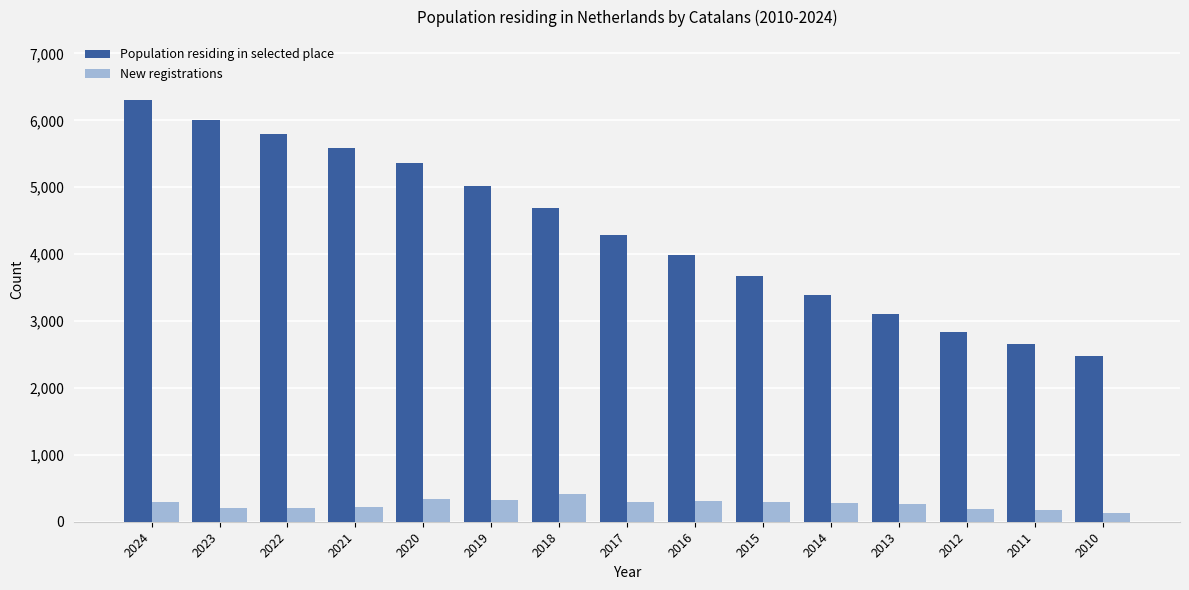

Which series has the largest range (max minus min)?

Population residing in selected place